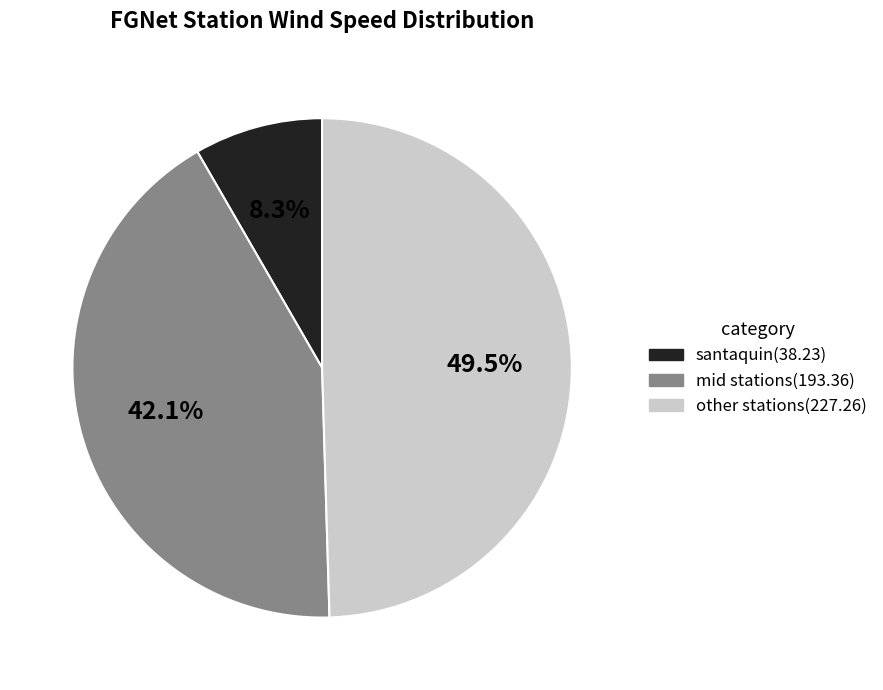

What is the smallest slice in the pie chart?

santaquin(38.23)